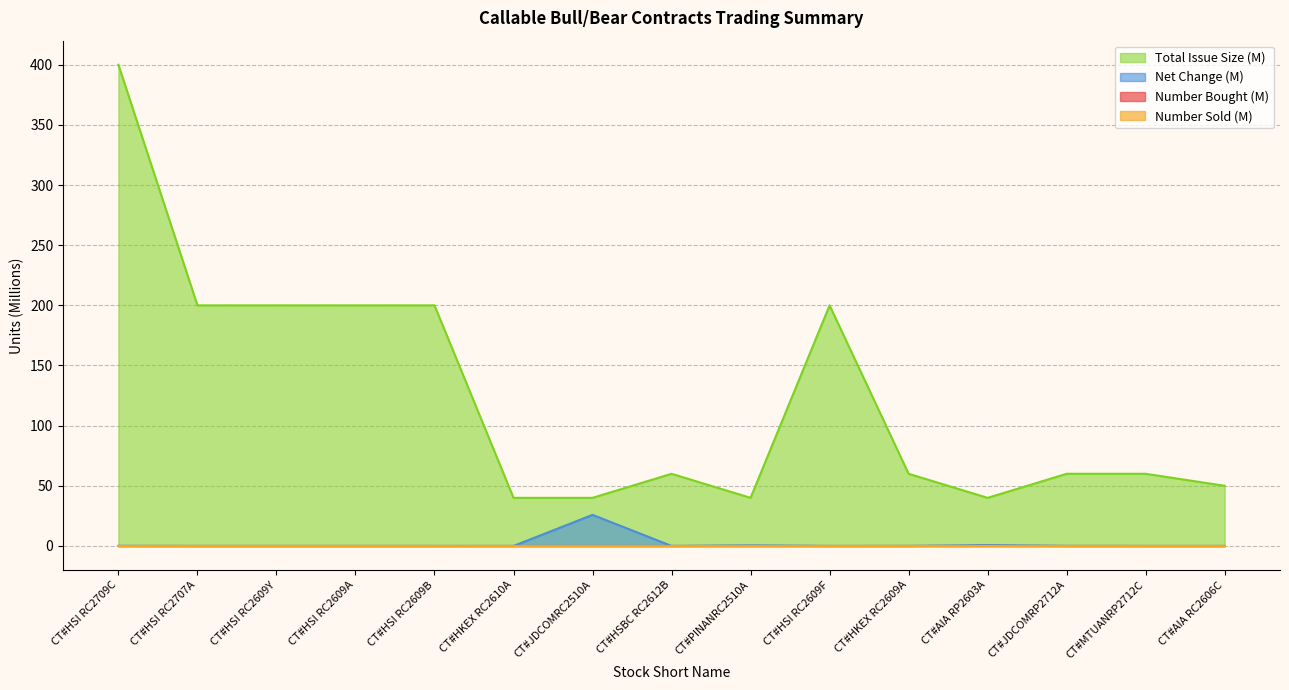

Which series changed the most between CT#HSI RC2707A and CT#HKEX RC2609A?

Total Issue Size (M)